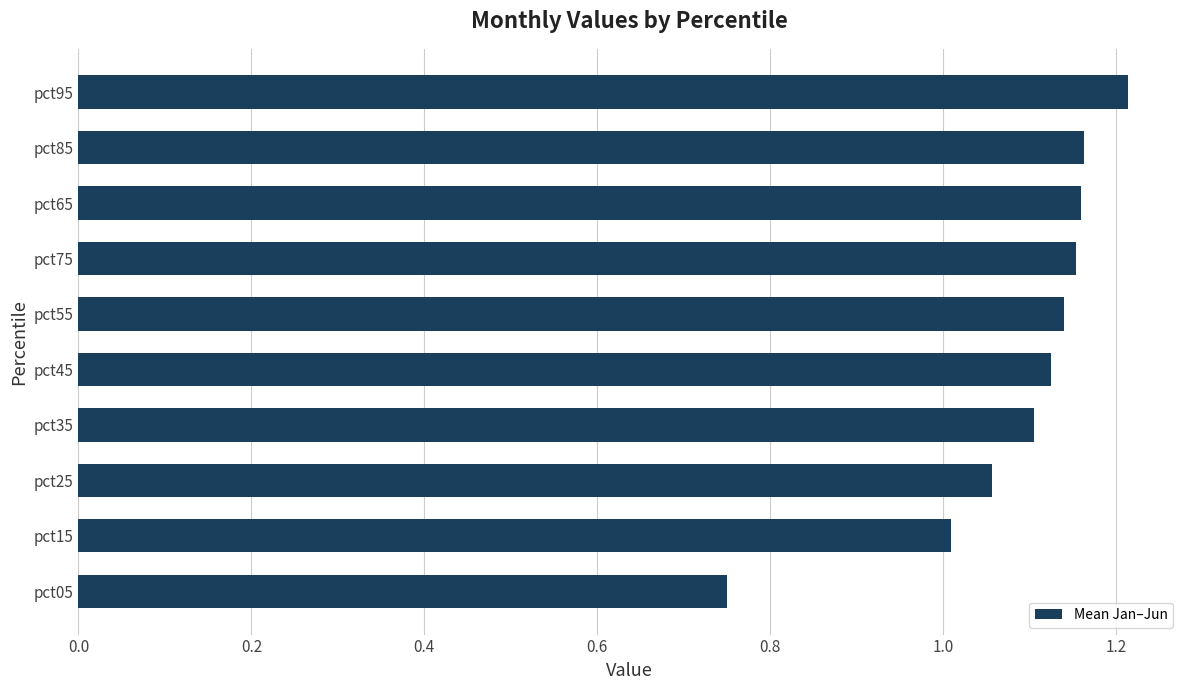

Approximately how many times larger is the value at pct25 compared to pct45?

0.9